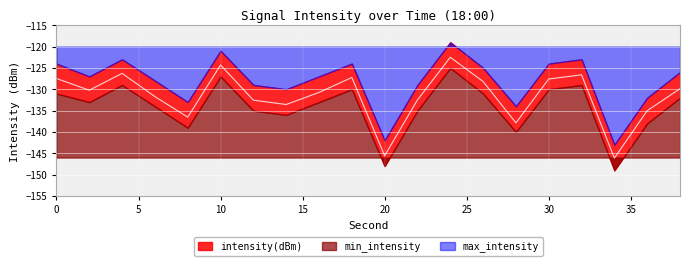

How many distinct data groups are displayed?

3